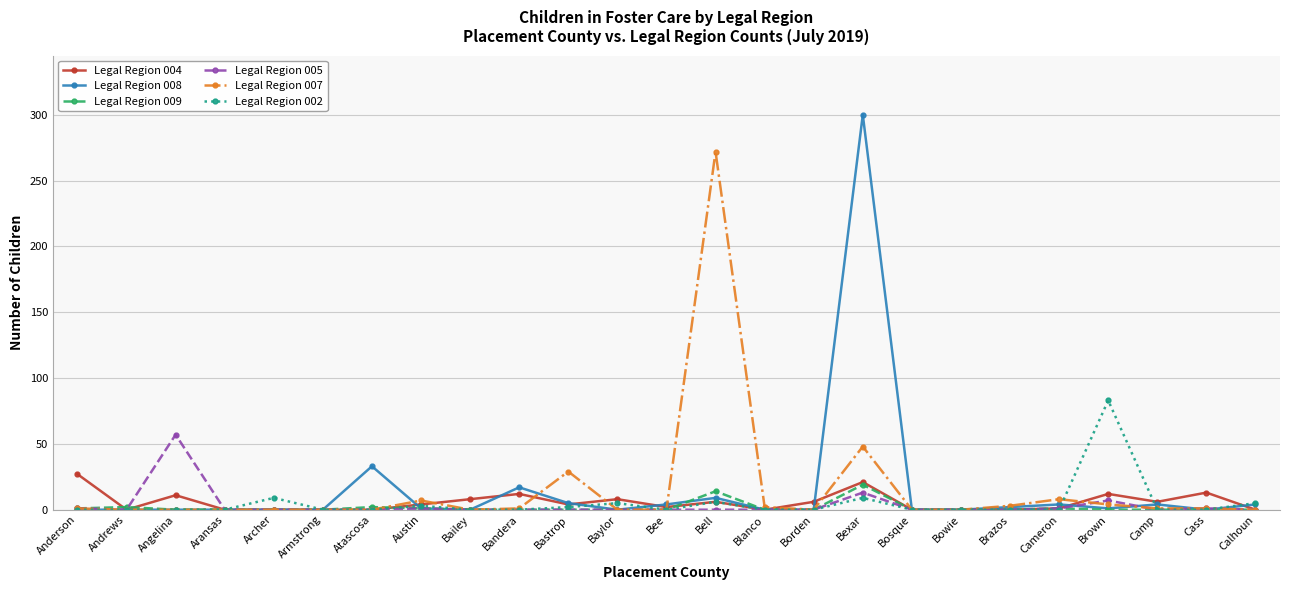

Which series ends up on top after the final intersection of Legal Region 002 and Legal Region 009?

Legal Region 002